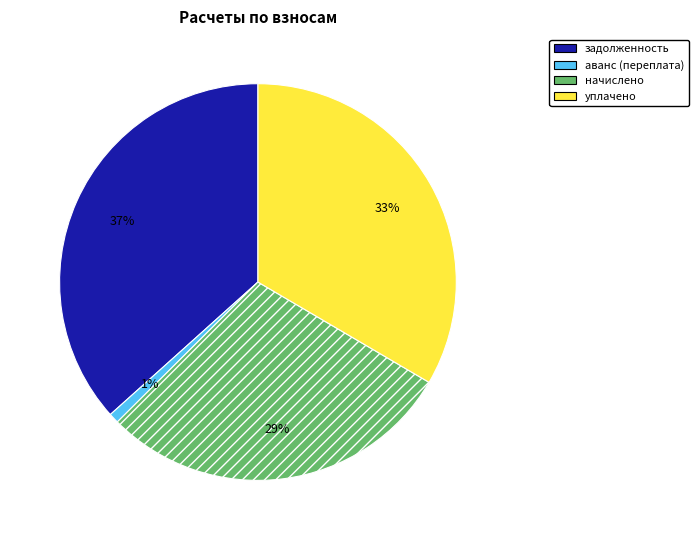

To the nearest percent, what is the average slice percentage?

25%